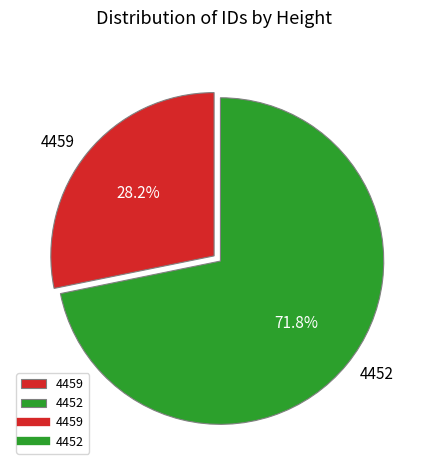

Which has a higher value, 4452 or 4459?

4452